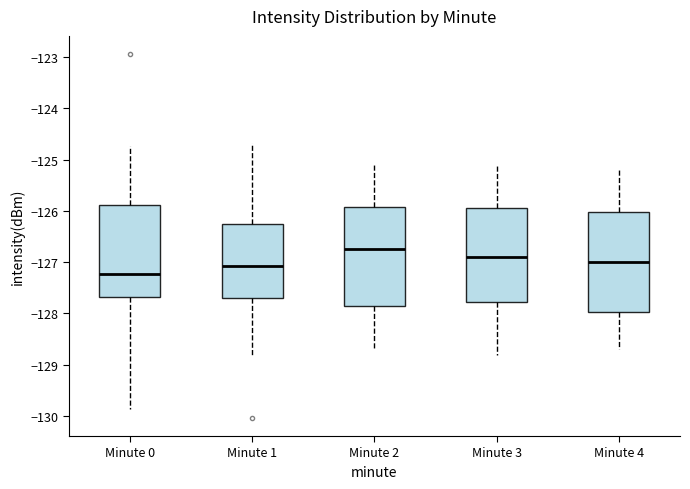

Reading left to right, transcribe this box plot: for each box, give where its median line is, the range the box spans, and where its two whiskers end, as read against the y-axis. The values are not printed on the chart, so give them approximately, as read against the axis.

Minute 0: median -127.2, box -127.7 to -125.9, whiskers -129.9 to -124.7
Minute 1: median -127.1, box -127.7 to -126.2, whiskers -128.8 to -124.7
Minute 2: median -126.7, box -127.8 to -125.9, whiskers -128.7 to -125.1
Minute 3: median -126.9, box -127.8 to -125.9, whiskers -128.8 to -125.1
Minute 4: median -127.0, box -128.0 to -126.0, whiskers -128.7 to -125.2